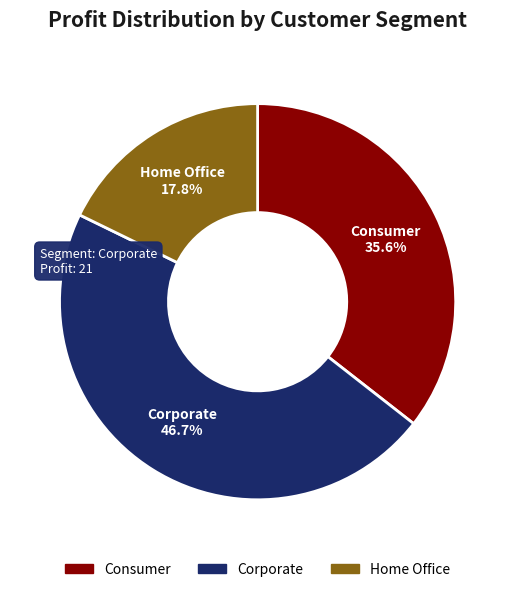

Does any single category account for the majority?

No